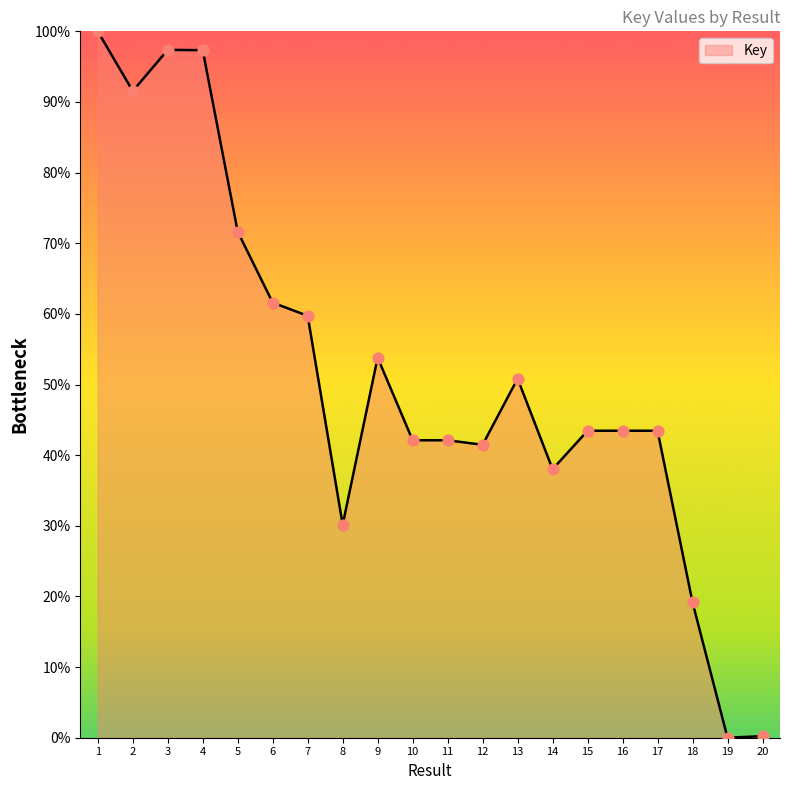

Which has a higher value, 16 or 12?

16